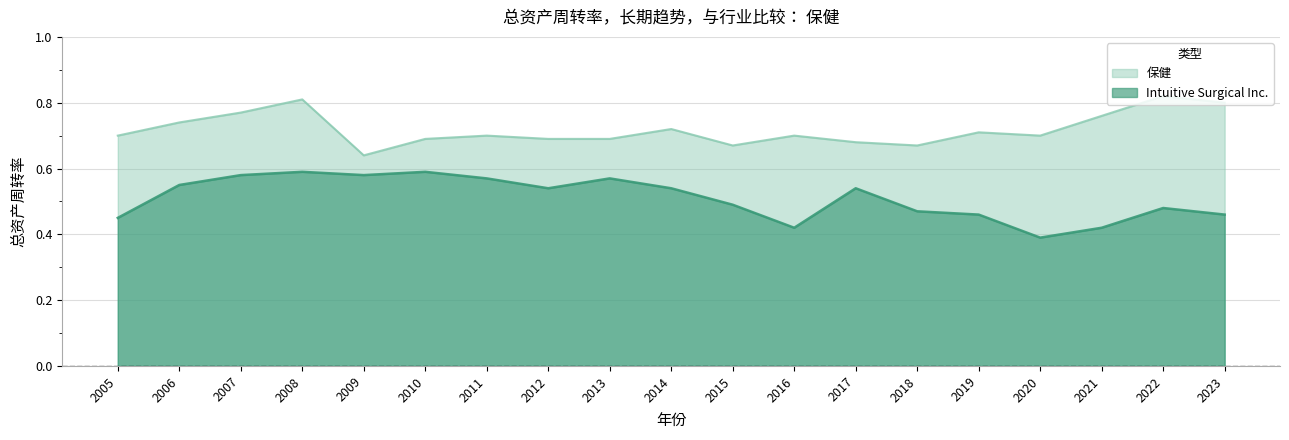

Rank the categories by 保健 value from lowest to highest.

2009, 2015, 2018, 2017, 2010, 2012, 2013, 2005, 2011, 2016, 2020, 2019, 2014, 2006, 2021, 2007, 2023, 2008, 2022